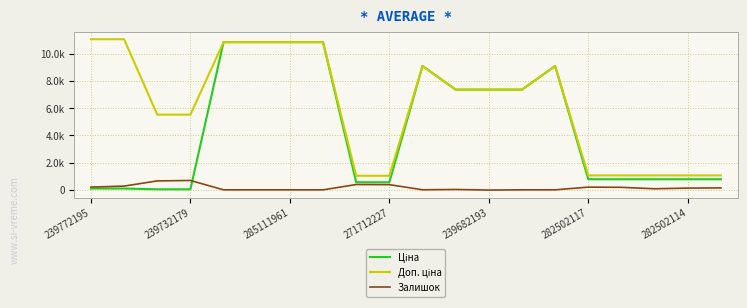

Is this an area chart (filled region under the line)?

No